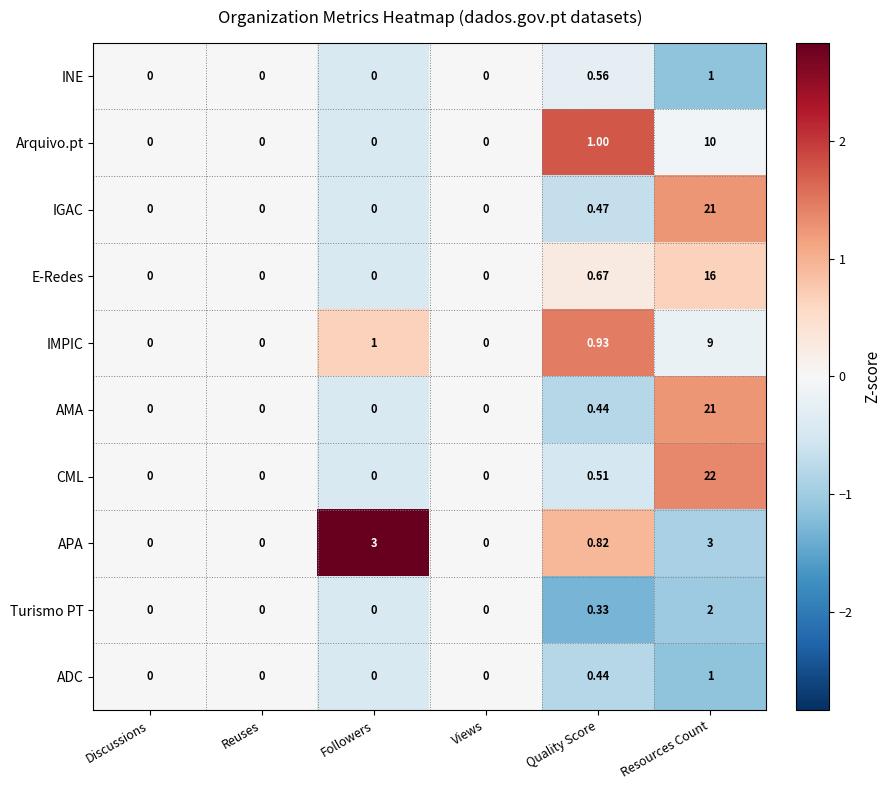

Between Quality Score and Resources Count, which series saw the biggest shift?

CML